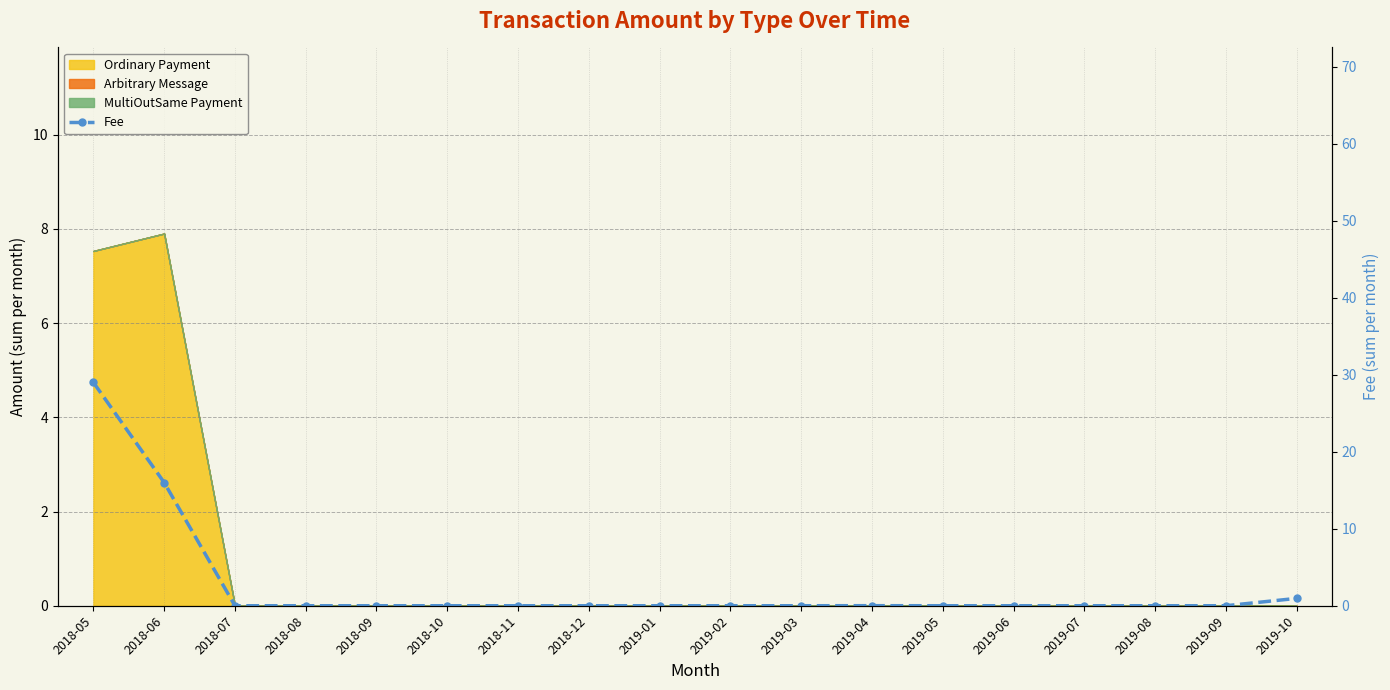

What is the label of the 15th point from the left?

2019-07